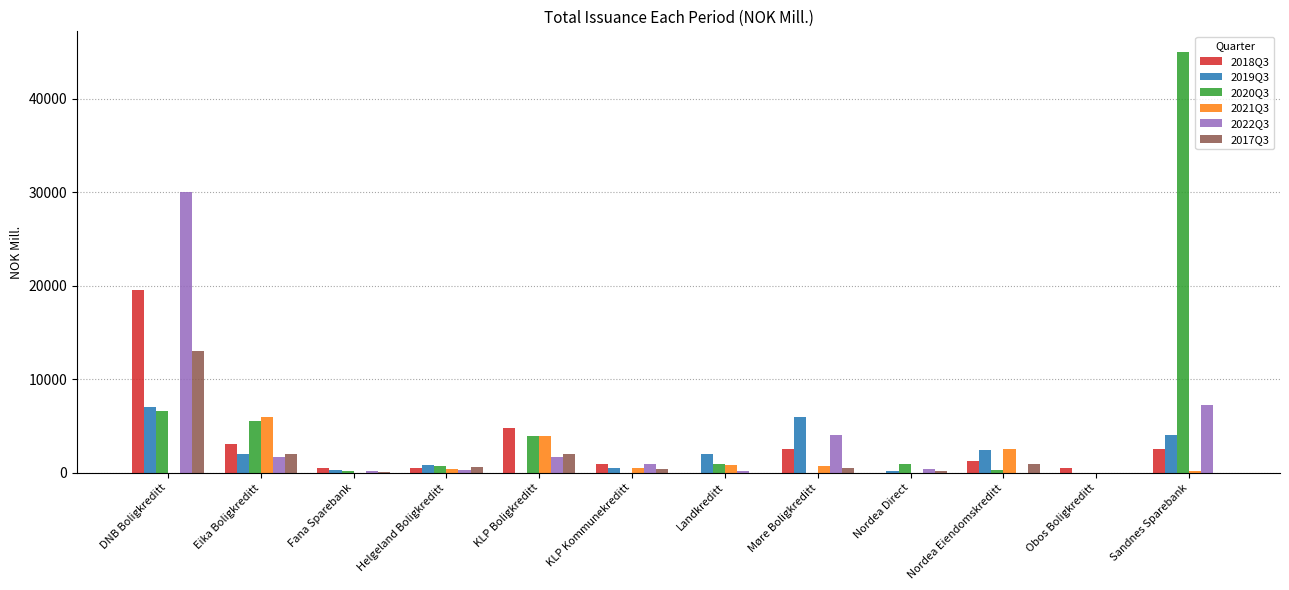

Which category has the highest value across all series?

Sandnes Sparebank